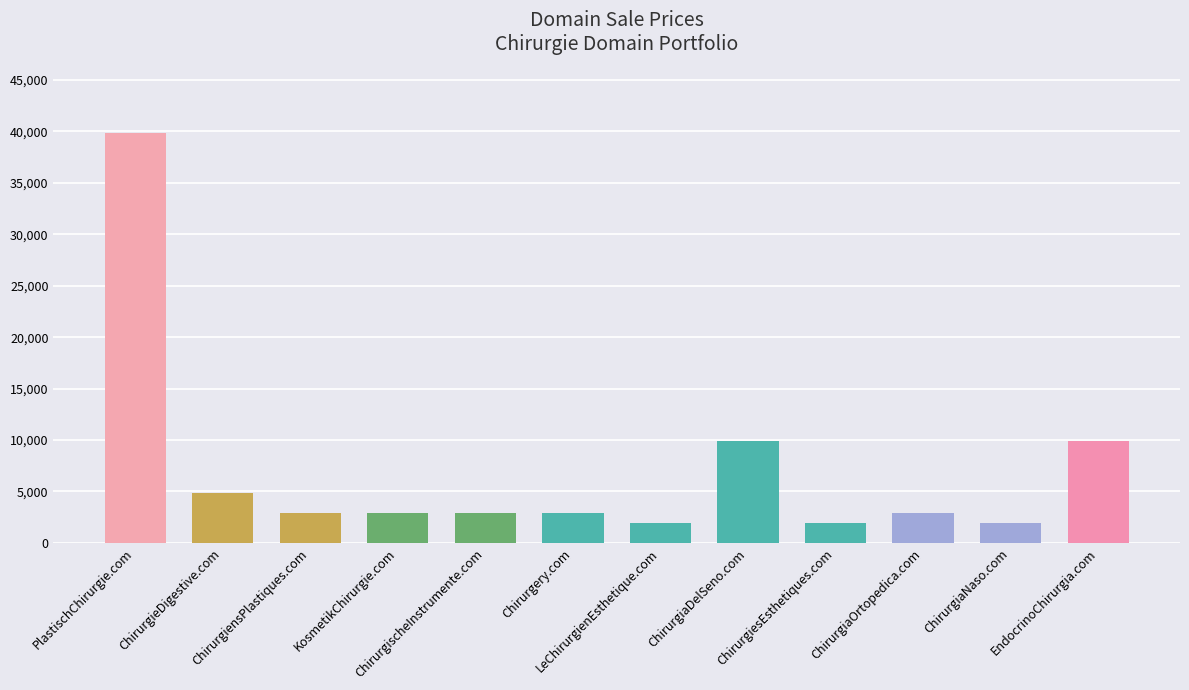

What is the difference between the maximum and second lowest values?

38000